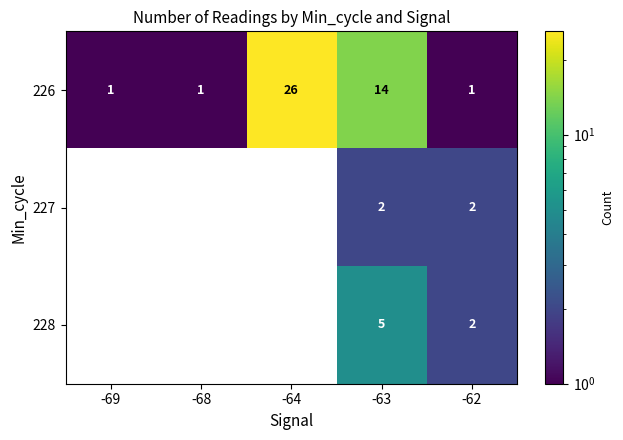

What is the difference between the 226 values at -64 and -63?

12